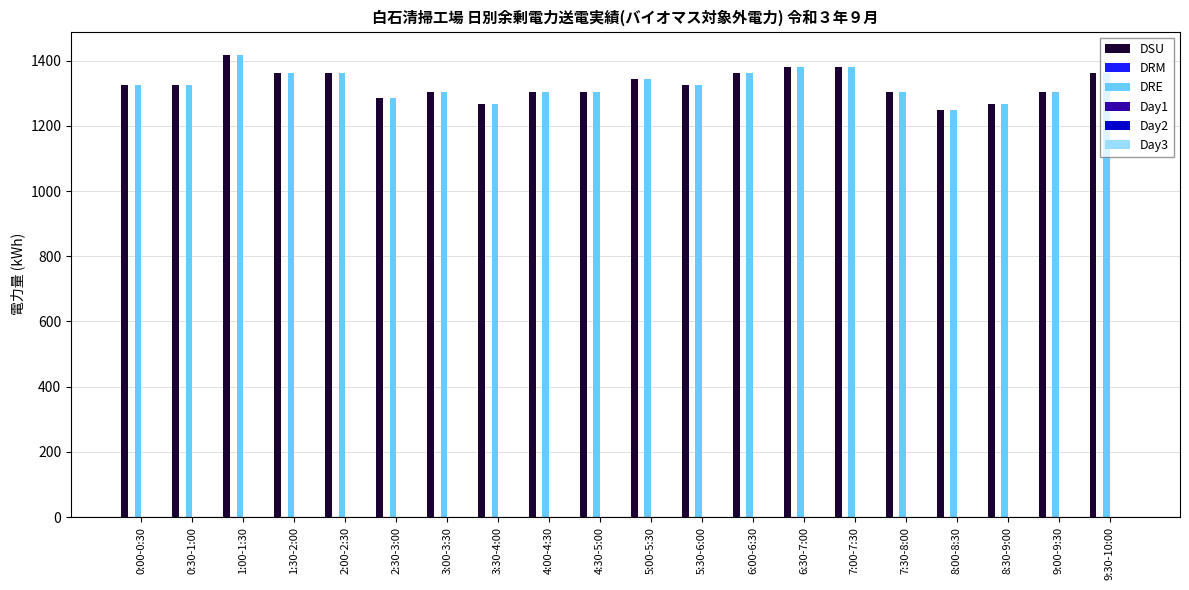

What is the maximum value shown in the chart?

1418